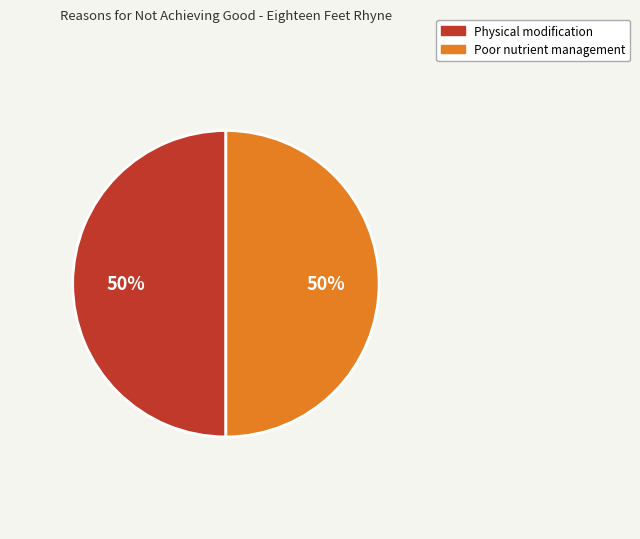

To the nearest percent, what is the average slice percentage?

50%